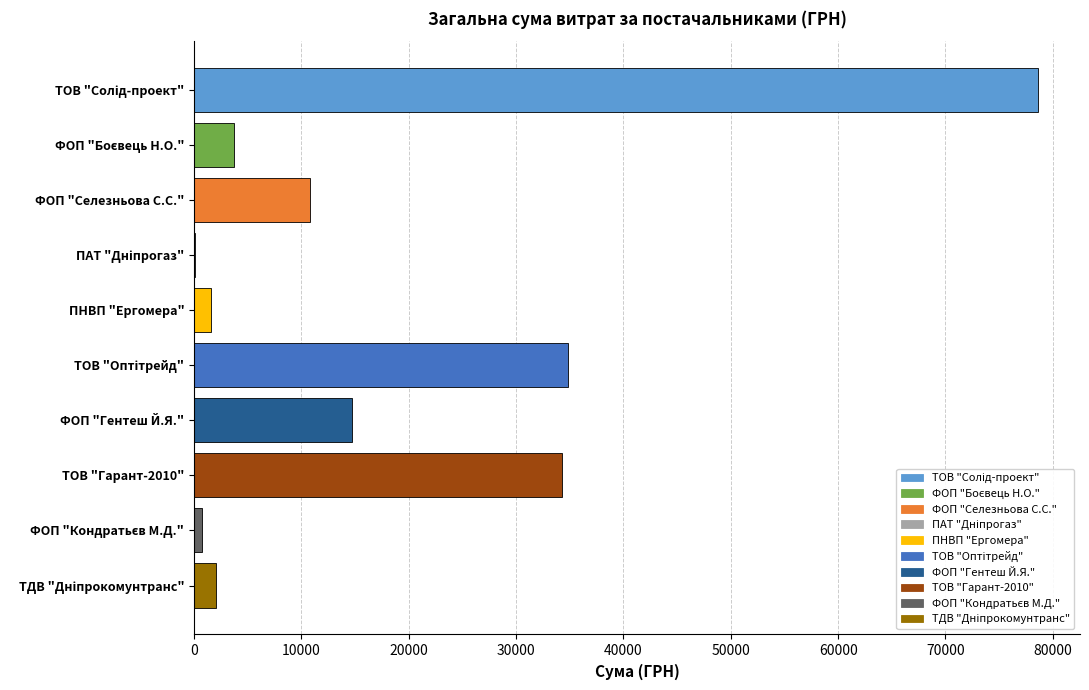

Count the number of data series in this chart.

1